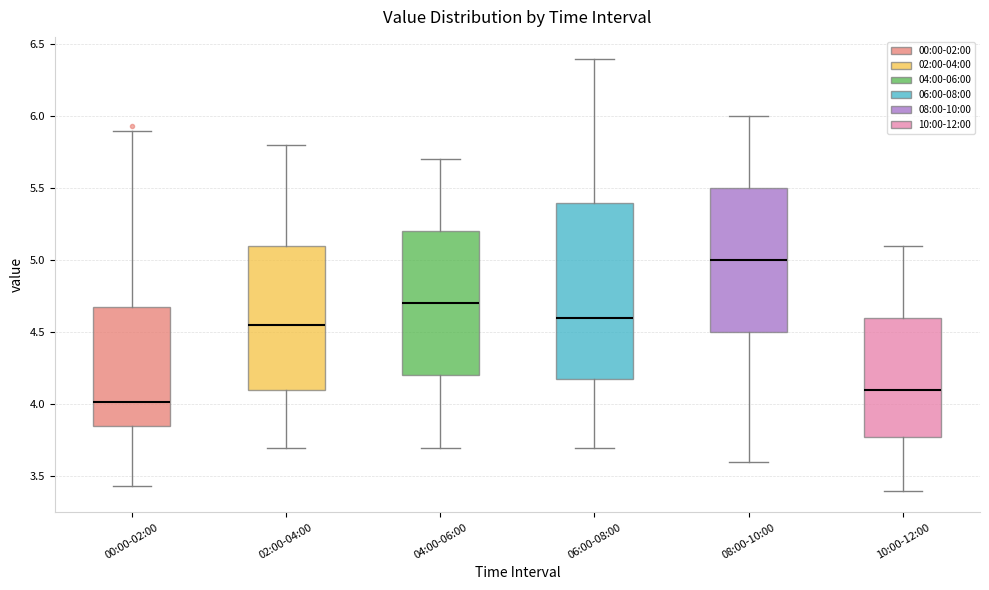

Where does the median line of the box for 02:00-04:00 sit on the y-axis? The values are not printed on the chart, so give them approximately, as read against the axis.

4.55